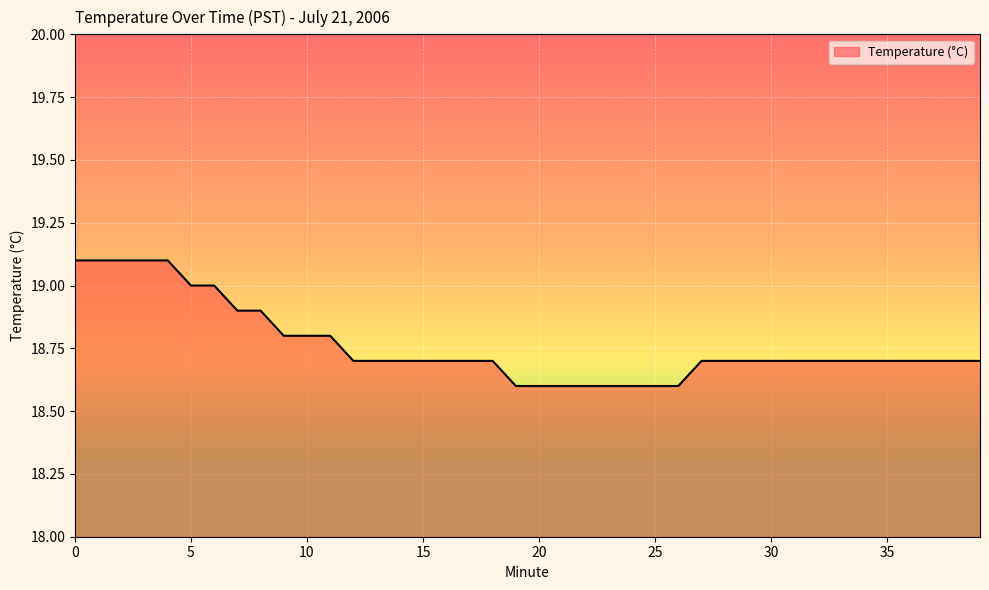

Does the chart have visible grid lines?

Yes